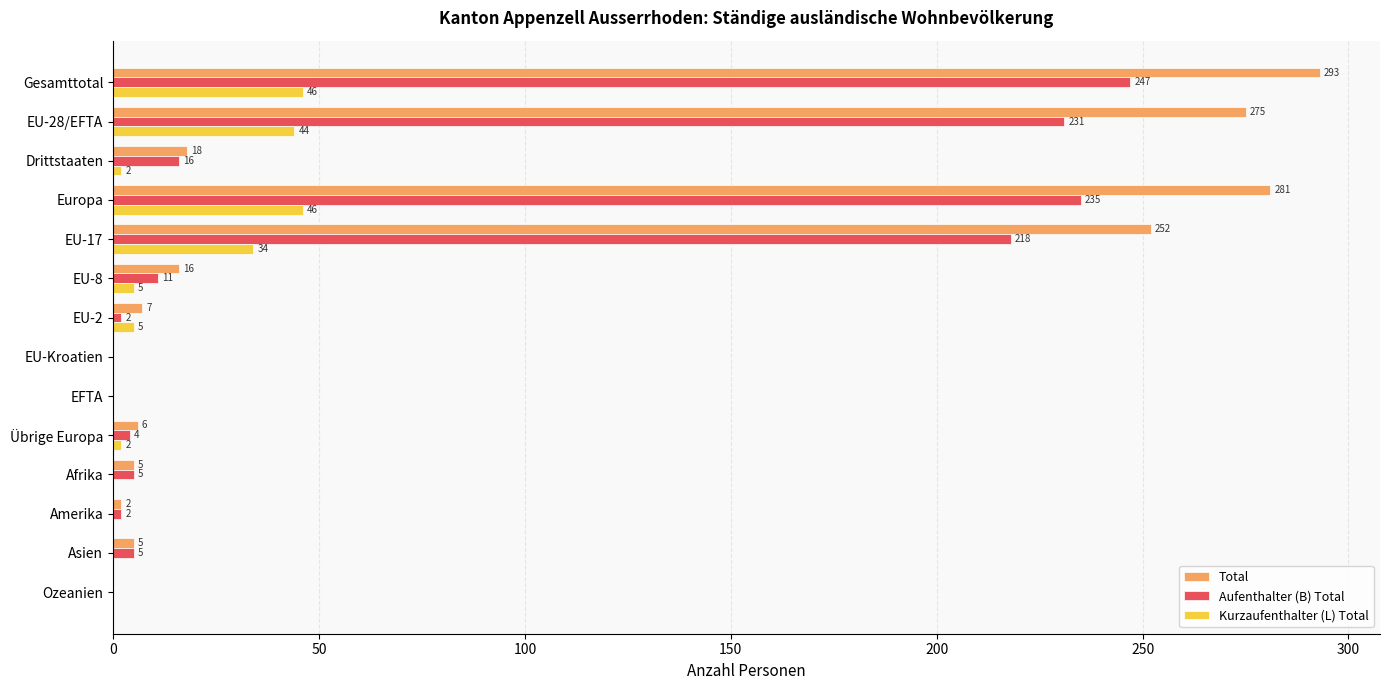

Which series changed the most between EU-8 and Amerika?

Total